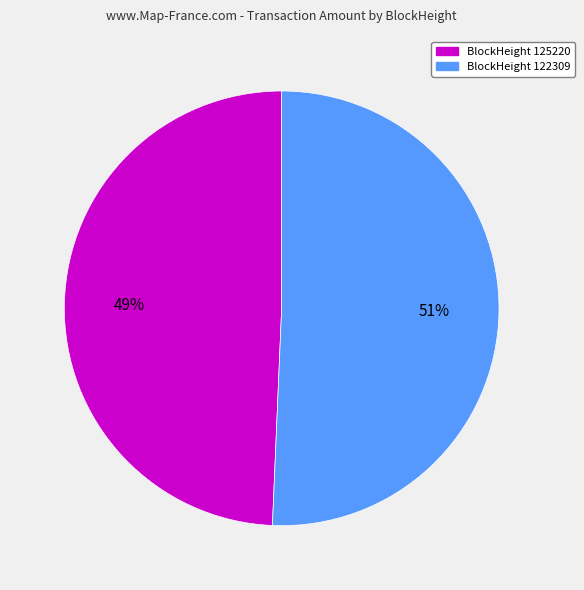

To the nearest percent, what is the average slice percentage?

50%